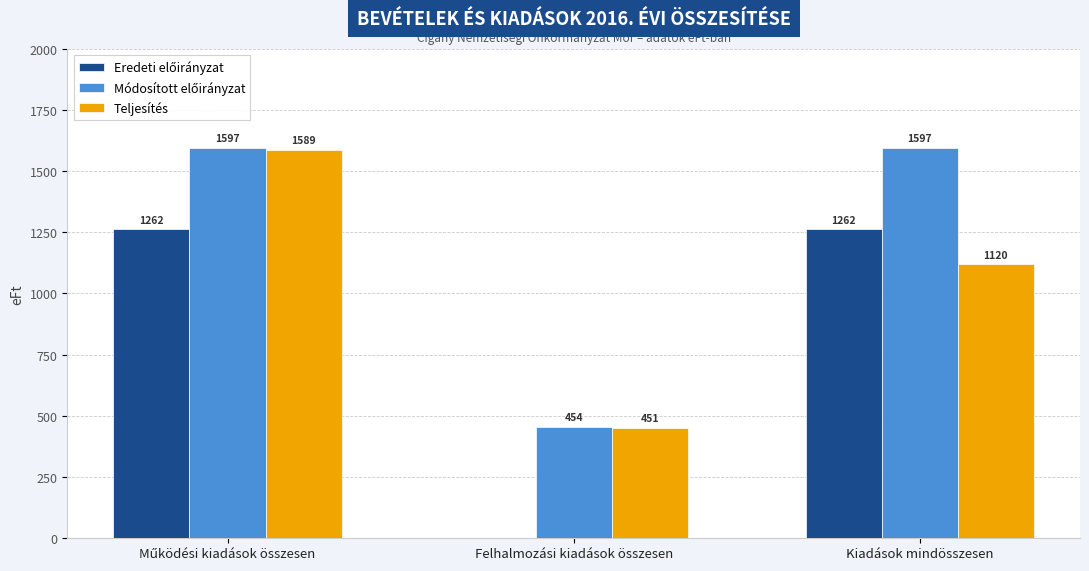

What is the total value across all series at Kiadások mindösszesen?

3979